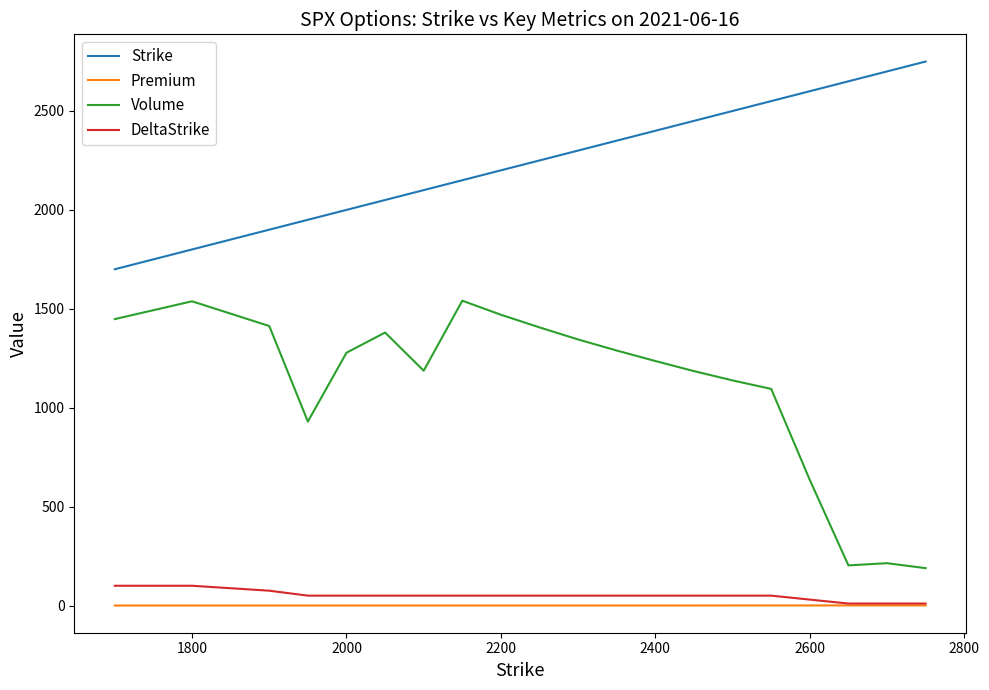

True or false: Volume has more than 2 interior local peaks.

True